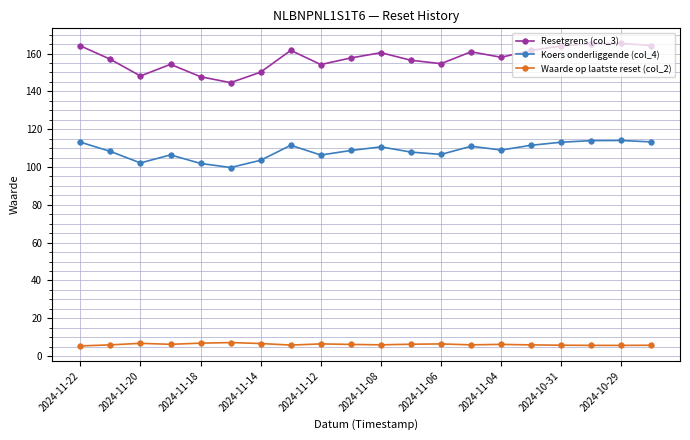

How many data points does each series have?

20